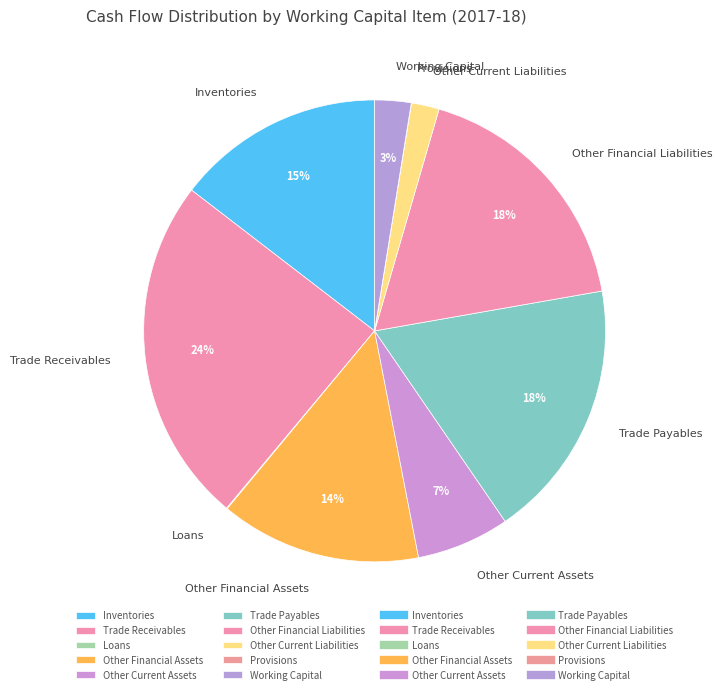

To the nearest percent, what is the average slice percentage?

10%